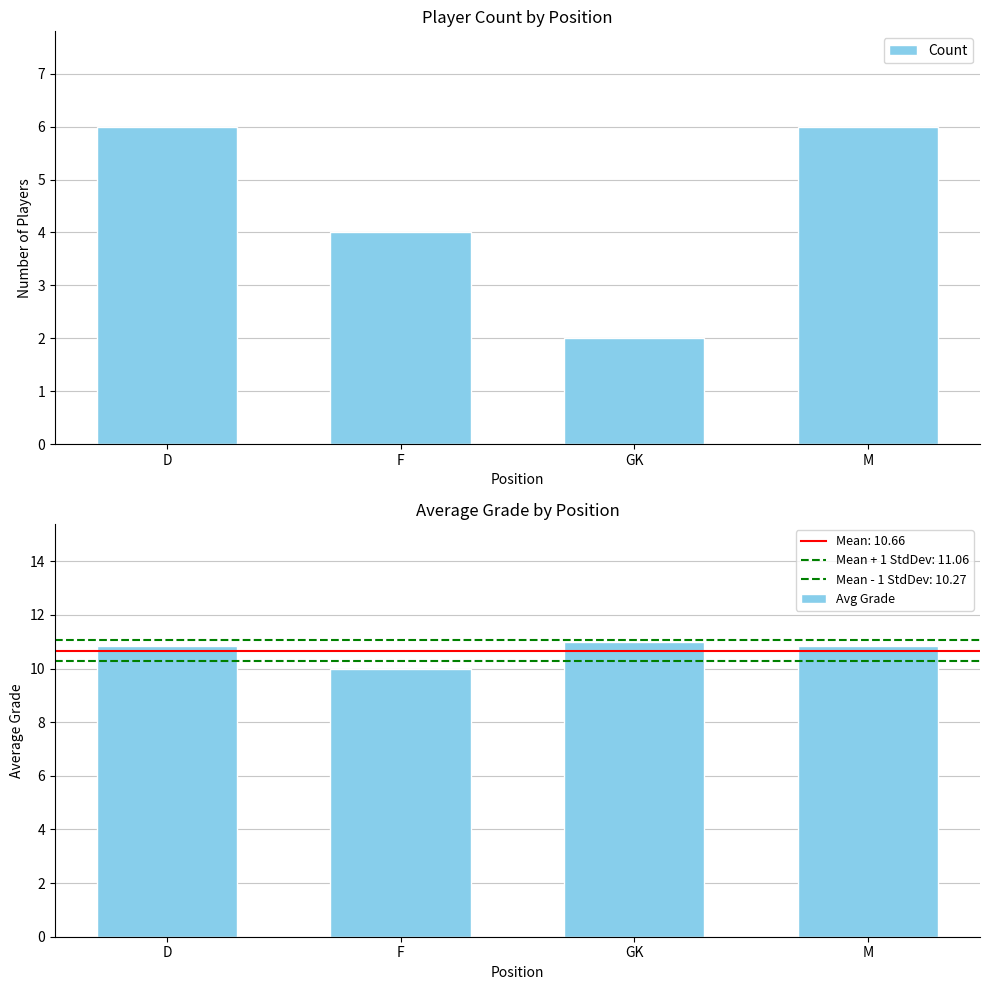

Count the Avg Grade values in the range 10 to 11.

4